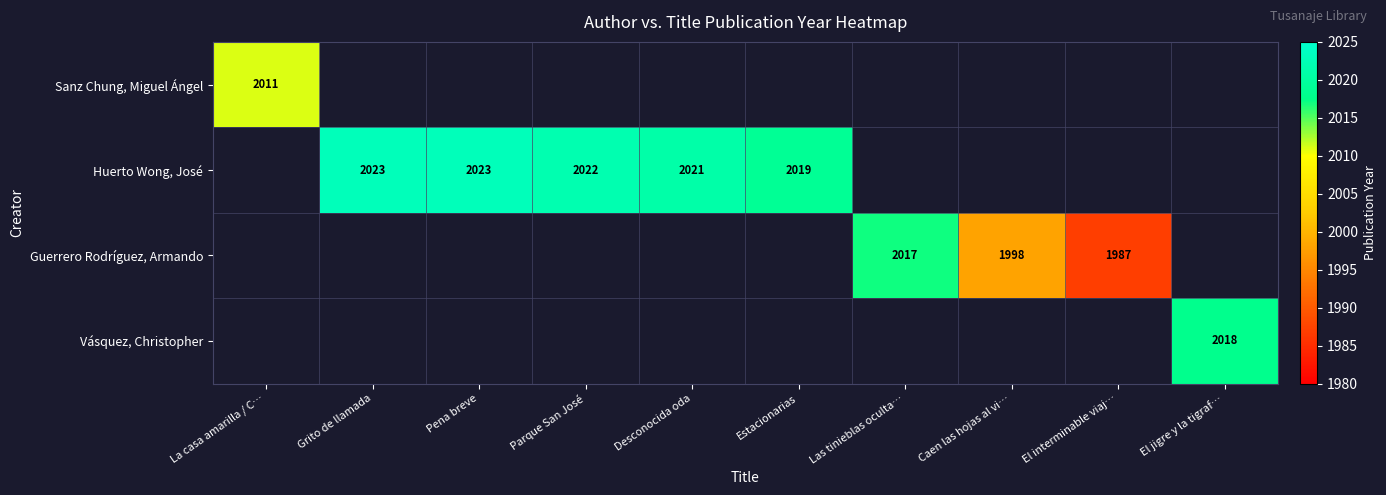

The Guerrero Rodríguez, Armando series shows 855 at El interminable viaj…. True or false?

False